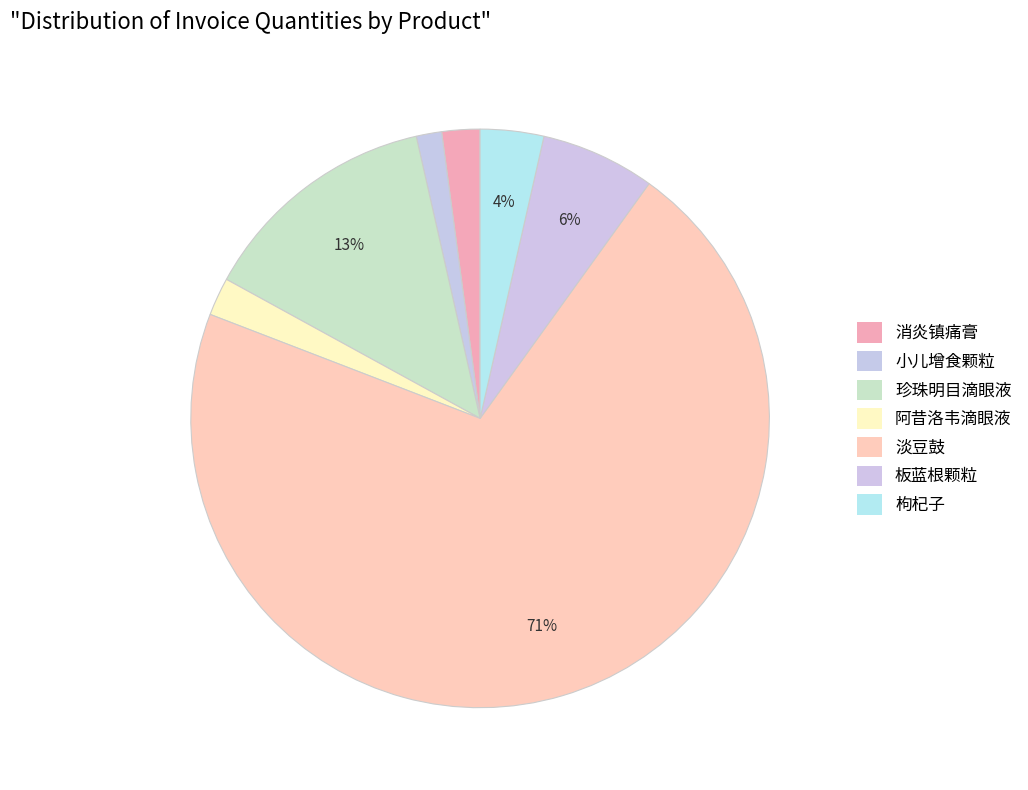

To the nearest percent, what portion does 珍珠明目滴眼液 represent?

13%